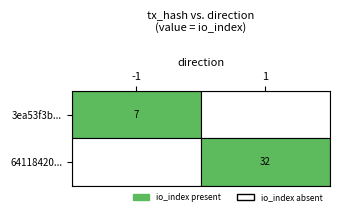

Which category has the lowest value across all series?

-1